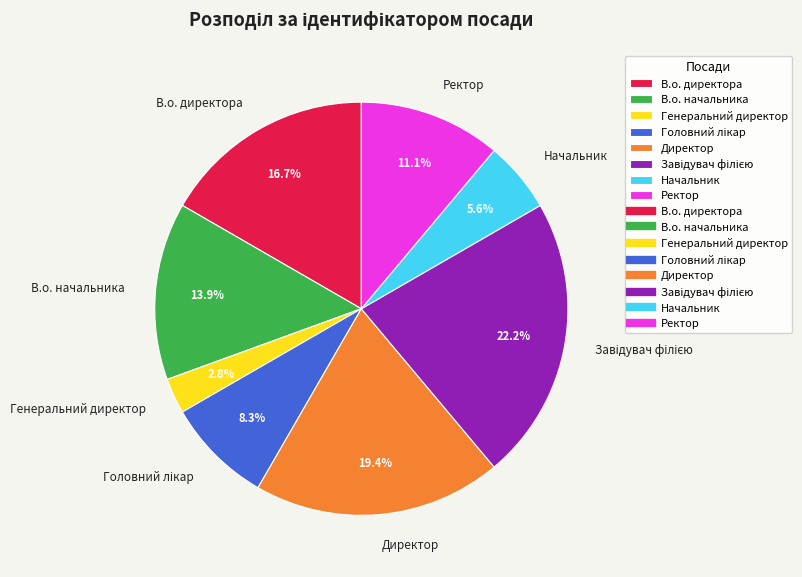

How much of the chart is everything except В.о. директора?

83.3%